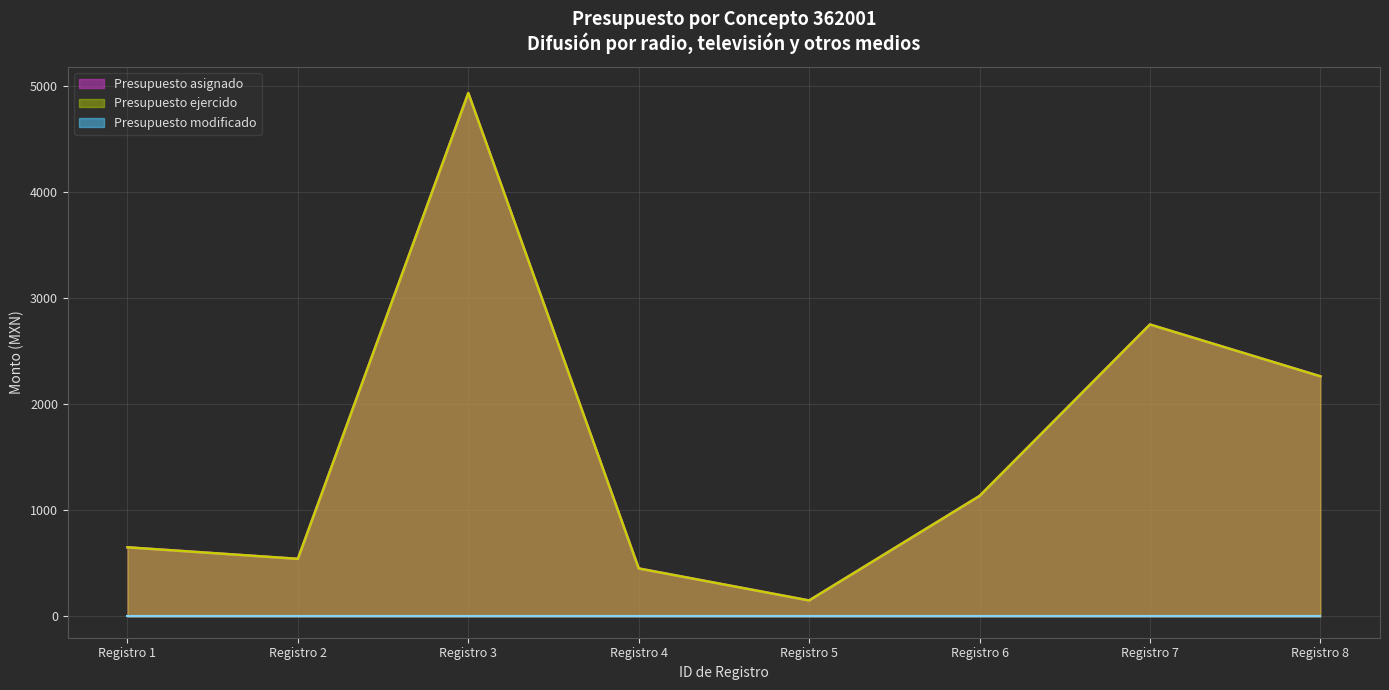

Is the value of Presupuesto asignado at Registro 6 greater than the value of Presupuesto ejercido at Registro 6?

No